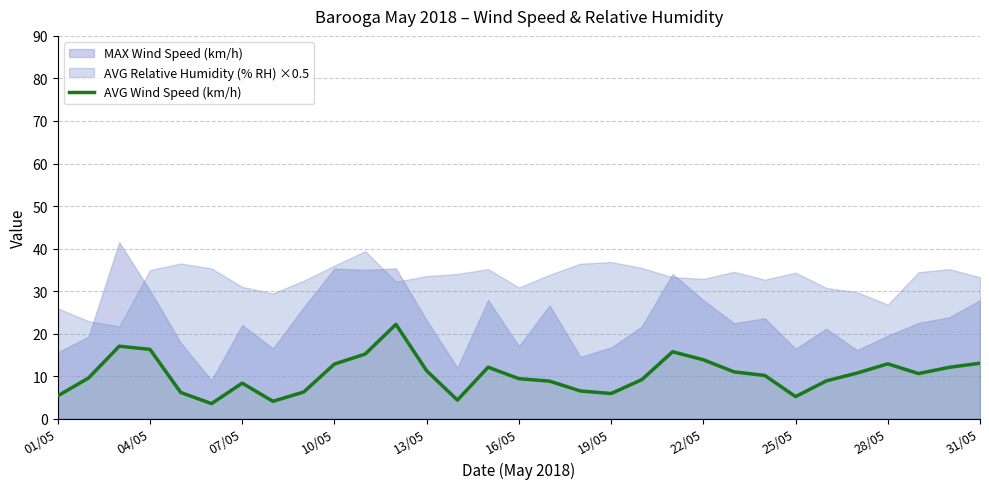

True or false: AVG Wind Speed (km/h) has a value of 3.2 at 22/05.

False